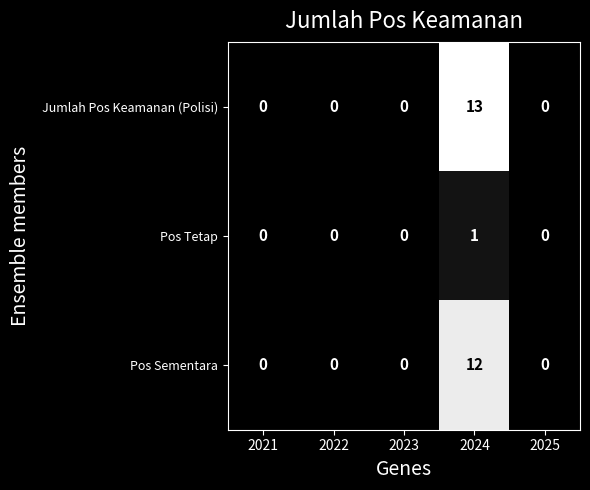

Between 2021 and 2024, which series saw the biggest shift?

Jumlah Pos Keamanan (Polisi)